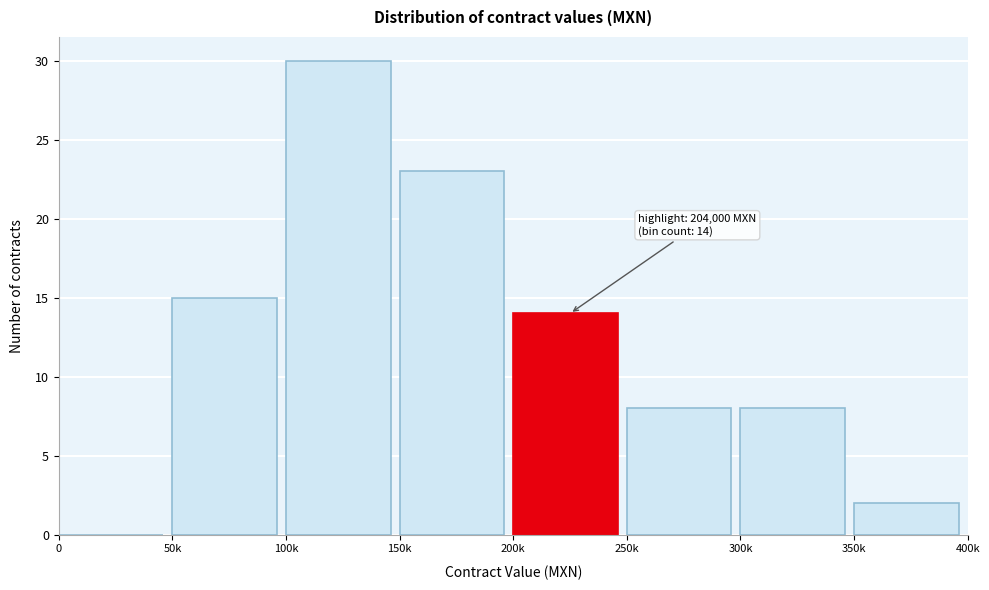

Reading right to left, list all the values displayed in this chart.

350k=2	300k=8	250k=8	200k=14	150k=23	100k=30	50k=15	0=0